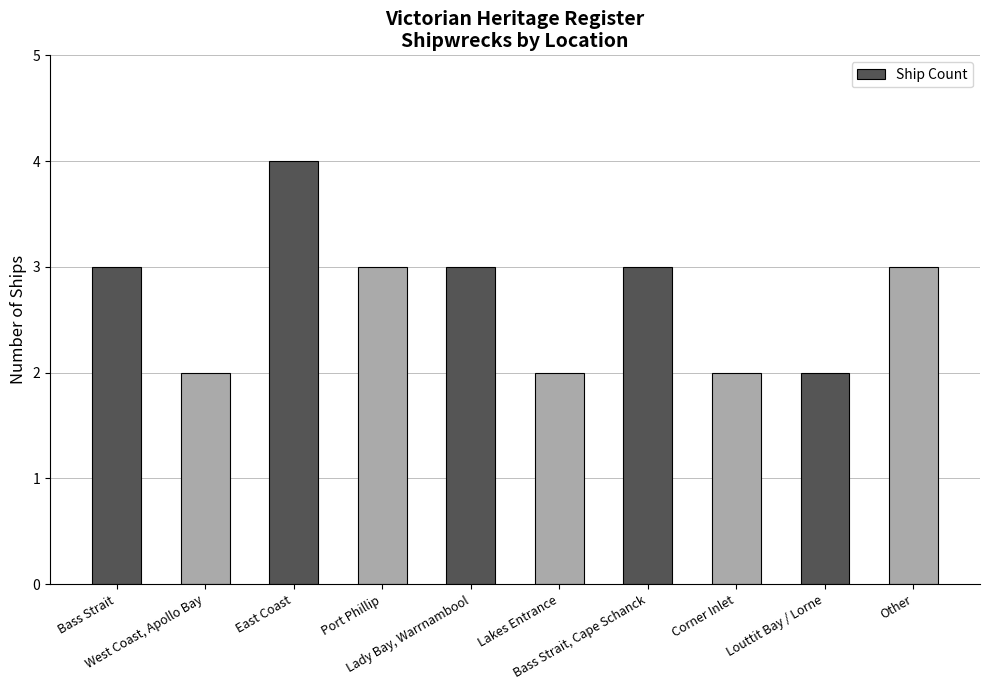

What is the sum of the values at Lakes Entrance and Other?

5